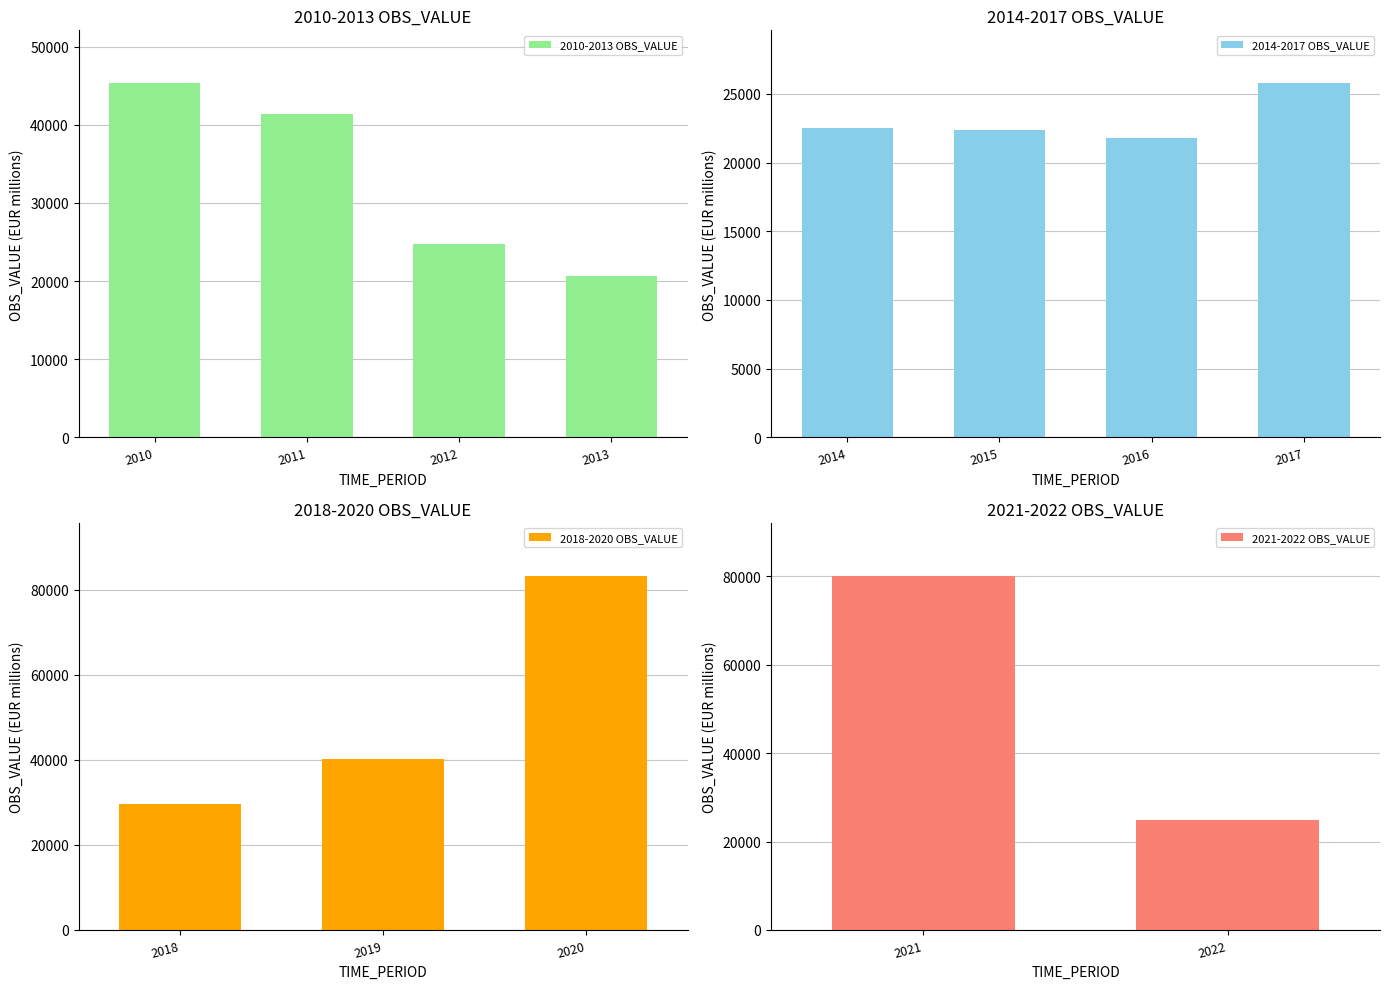

True or false: the data shows 29655.1 at 2018.

True